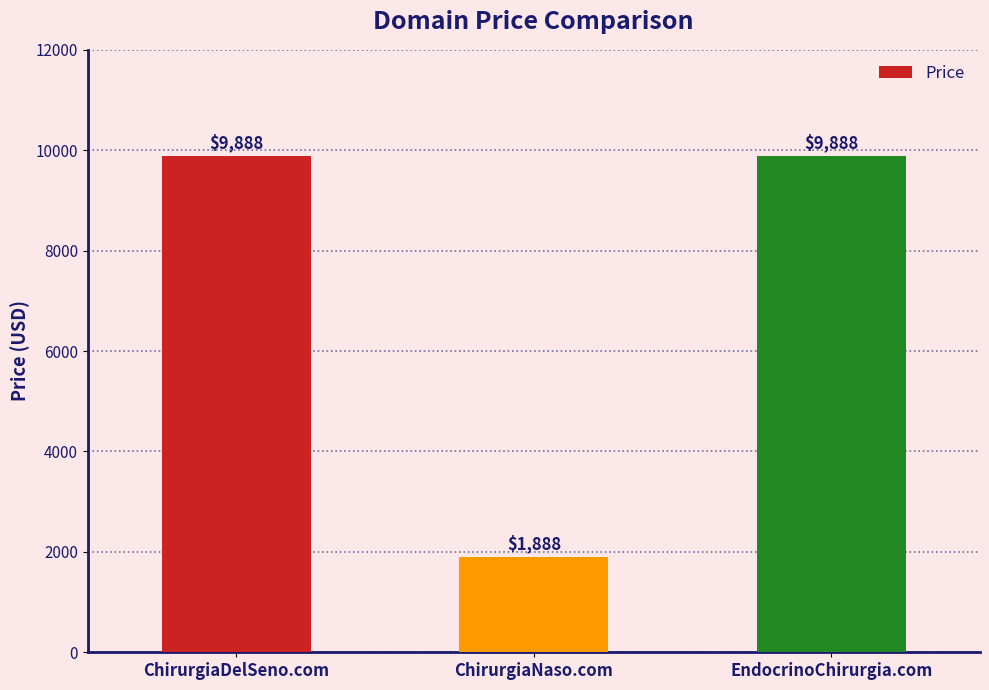

What is the greatest value displayed?

9888